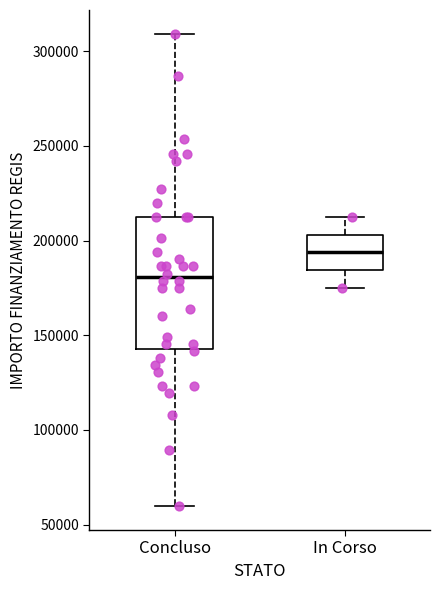

Reading left to right, read every box against the y-axis: the position of its median line, the range the box covers, and the ends of its whiskers. The values are not printed on the chart, so give them approximately, as read against the axis.

Concluso: median 180000, box 145000 to 210000, whiskers 60000 to 310000
In Corso: median 195000, box 185000 to 205000, whiskers 175000 to 210000